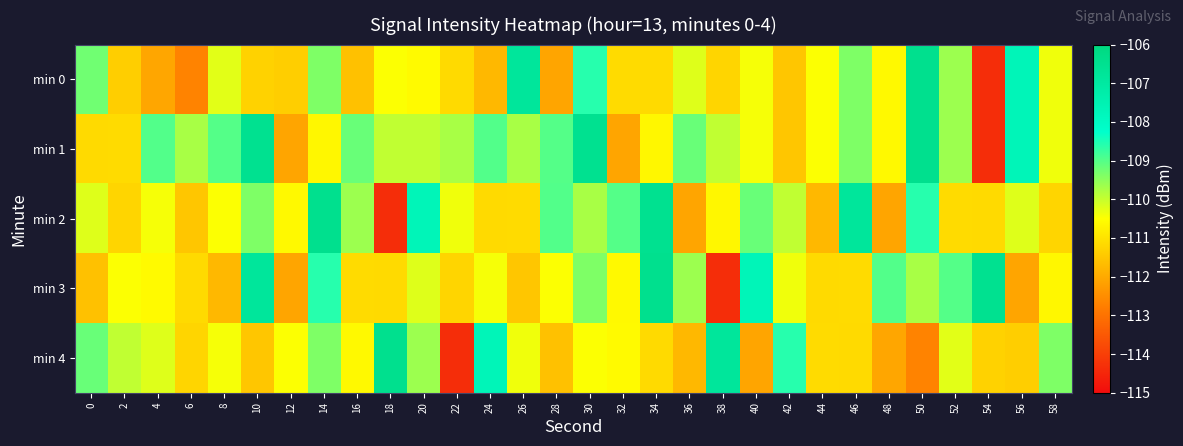

Which series has the widest spread of values?

min 0